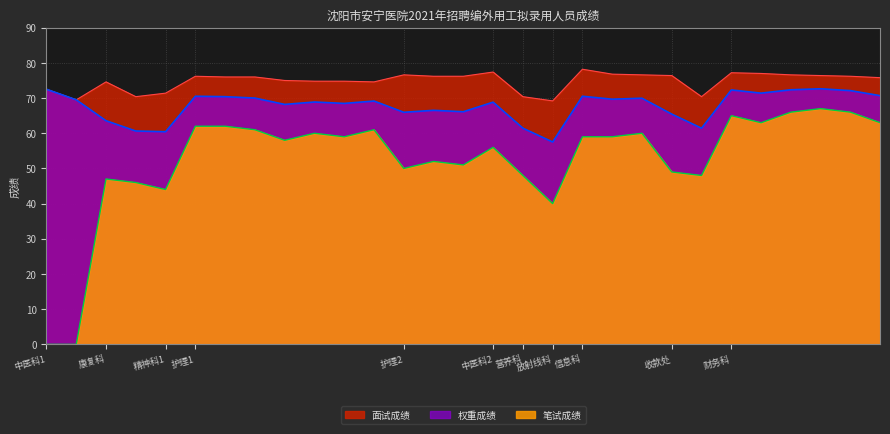

What is the difference between the maximum and second lowest values in the 笔试成绩 series?

67.0